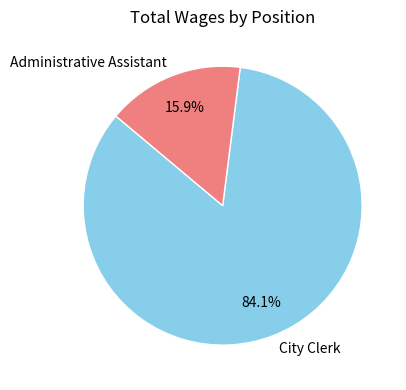

What is the smallest slice in the pie chart?

Administrative Assistant